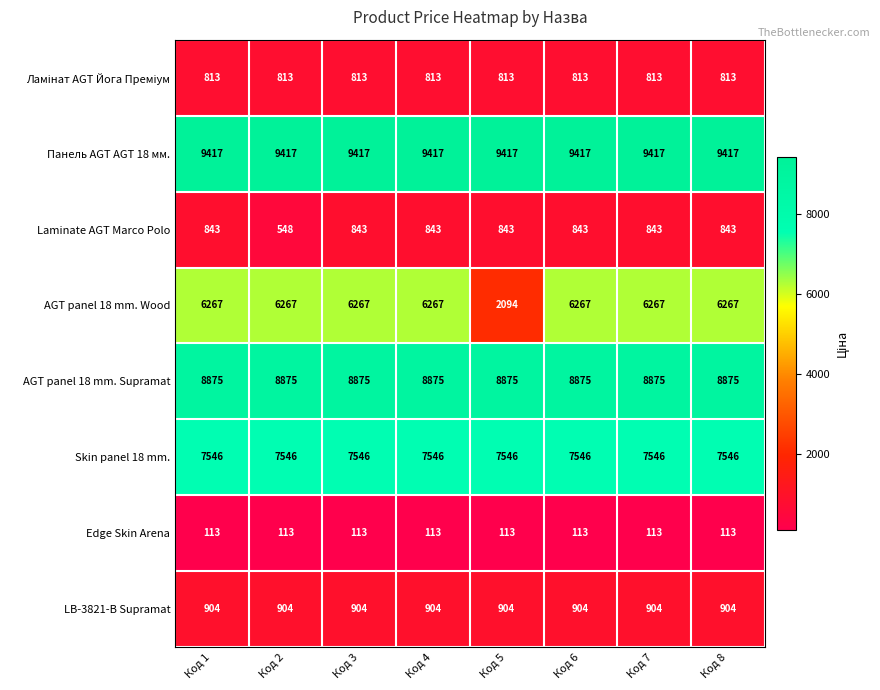

What is the sum of all Laminate AGT Marco Polo values?

6449